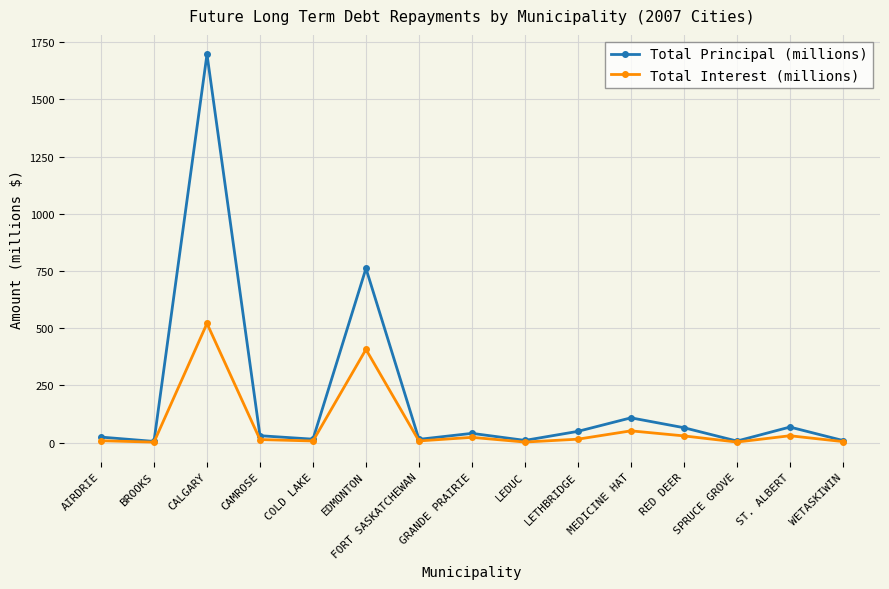

At how many categories does at least one series exceed 1695?

1